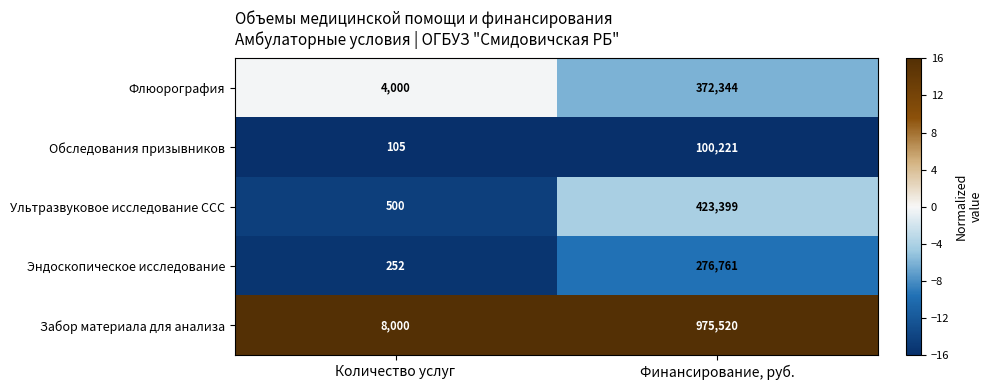

What is the minimum value for Обследования призывников?

105